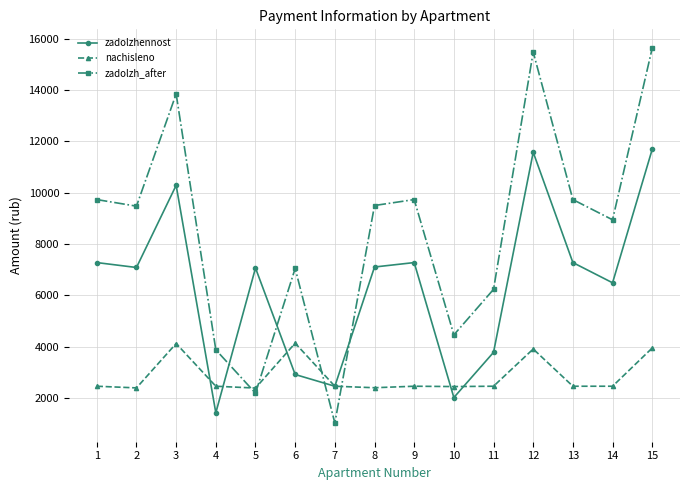

What is the difference between the zadolzhennost values at 13 and 11?

3500.0